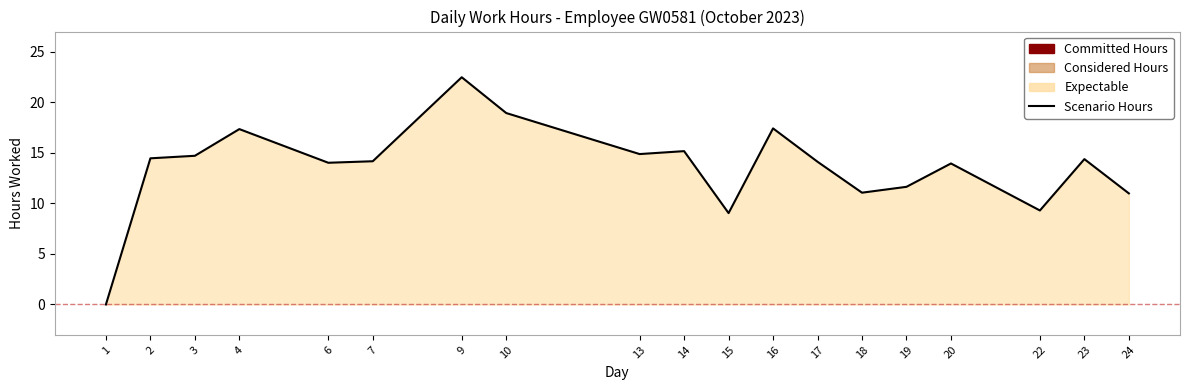

What is the difference between the maximum and minimum values?

22.5